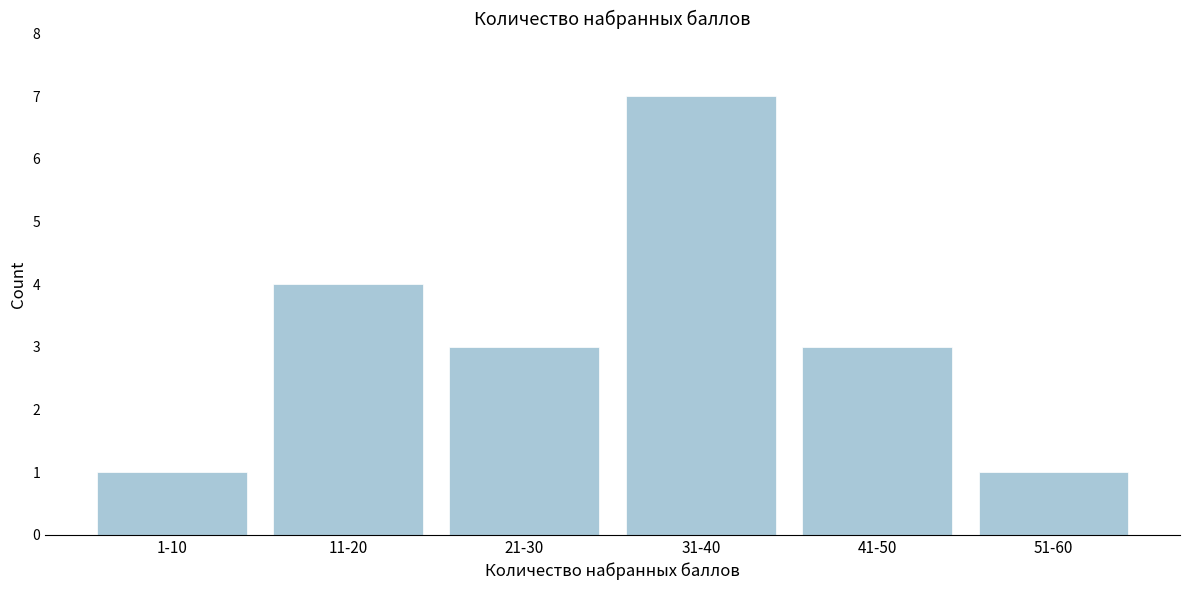

Reading left to right, list all the values displayed in this chart.

1-10=1	11-20=4	21-30=3	31-40=7	41-50=3	51-60=1